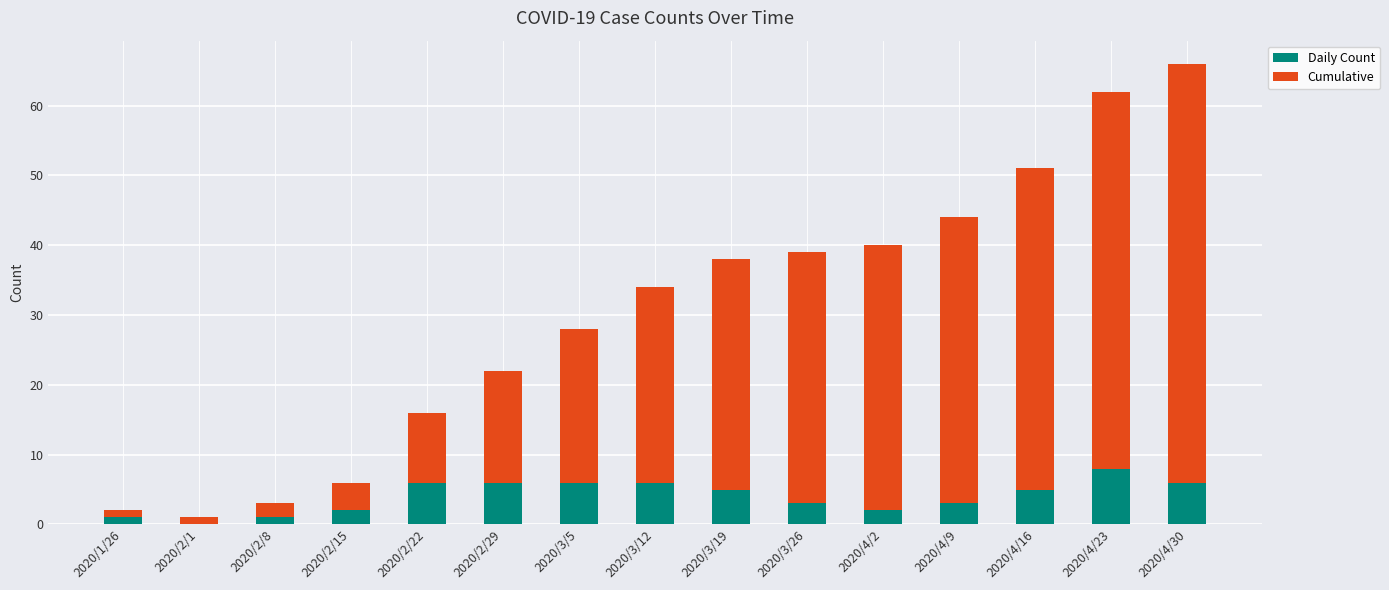

How many Daily Count values are between 2 and 6?

11